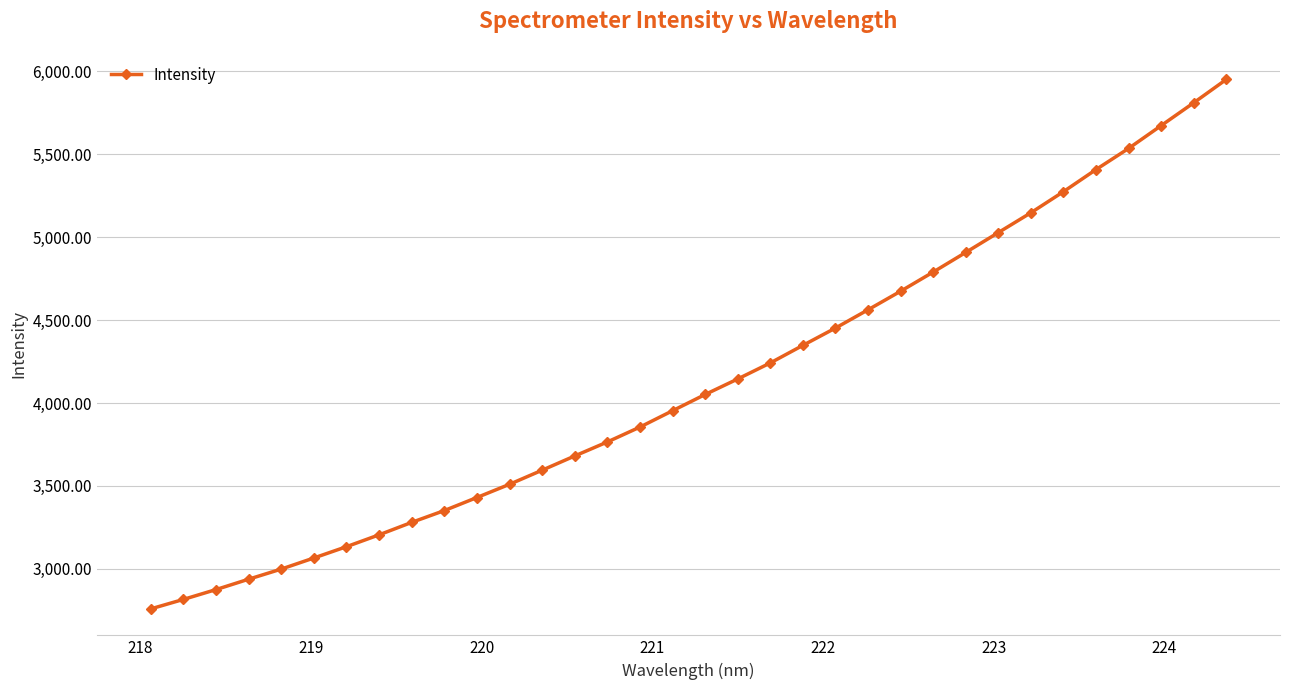

True or false: the data has more than 0 interior local peaks.

False